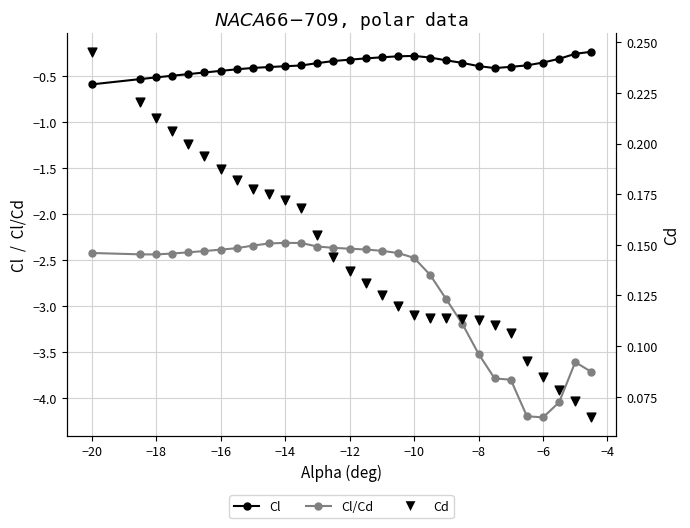

Which series contains the highest Y value?

Cd (scatter)